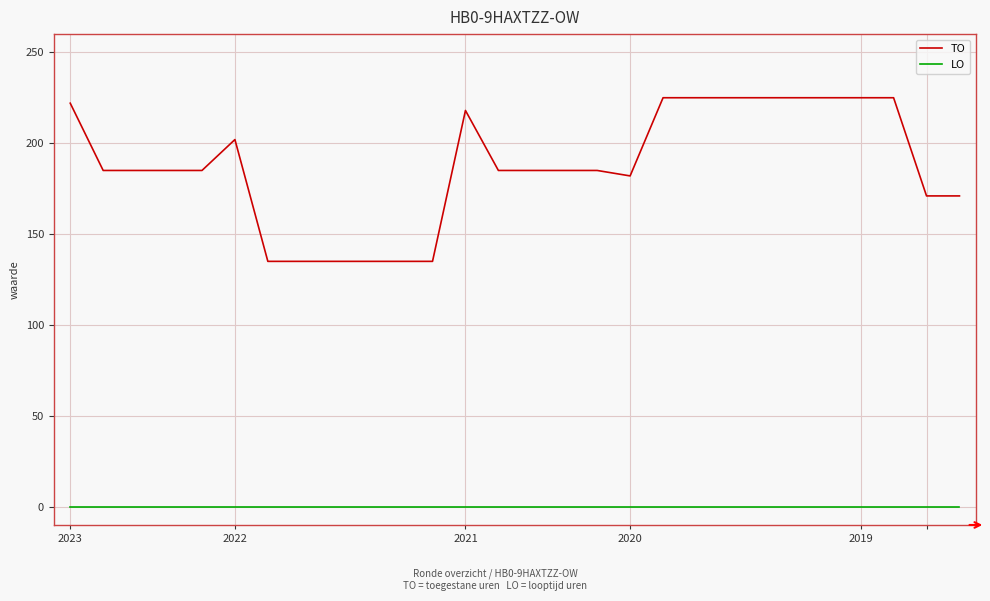

What is the greatest value displayed?

225